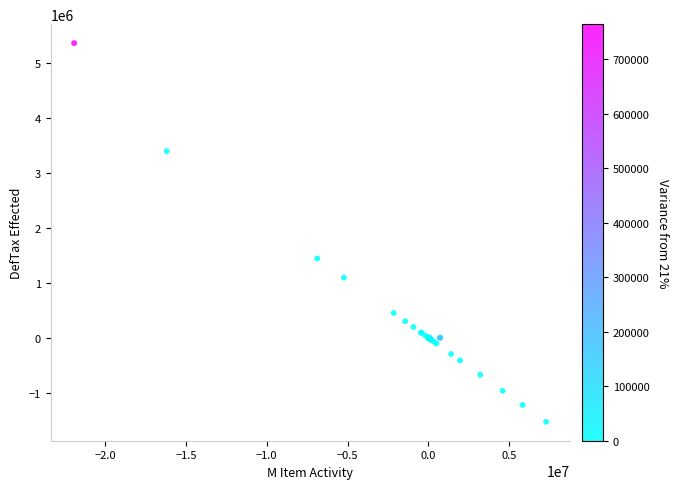

What Y value in the scatter plot is closest to 1918758?

1444771.1